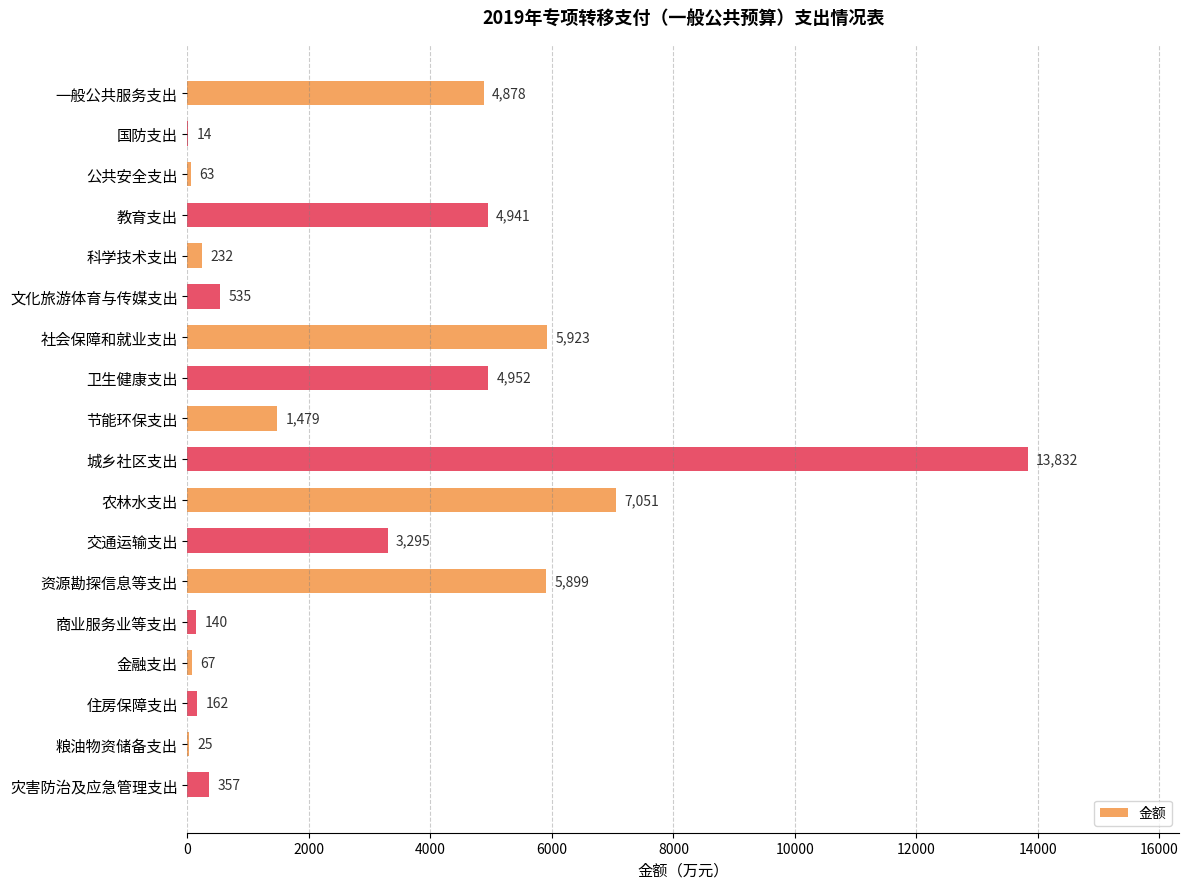

Between 粮油物资储备支出 and 国防支出, which is larger?

粮油物资储备支出